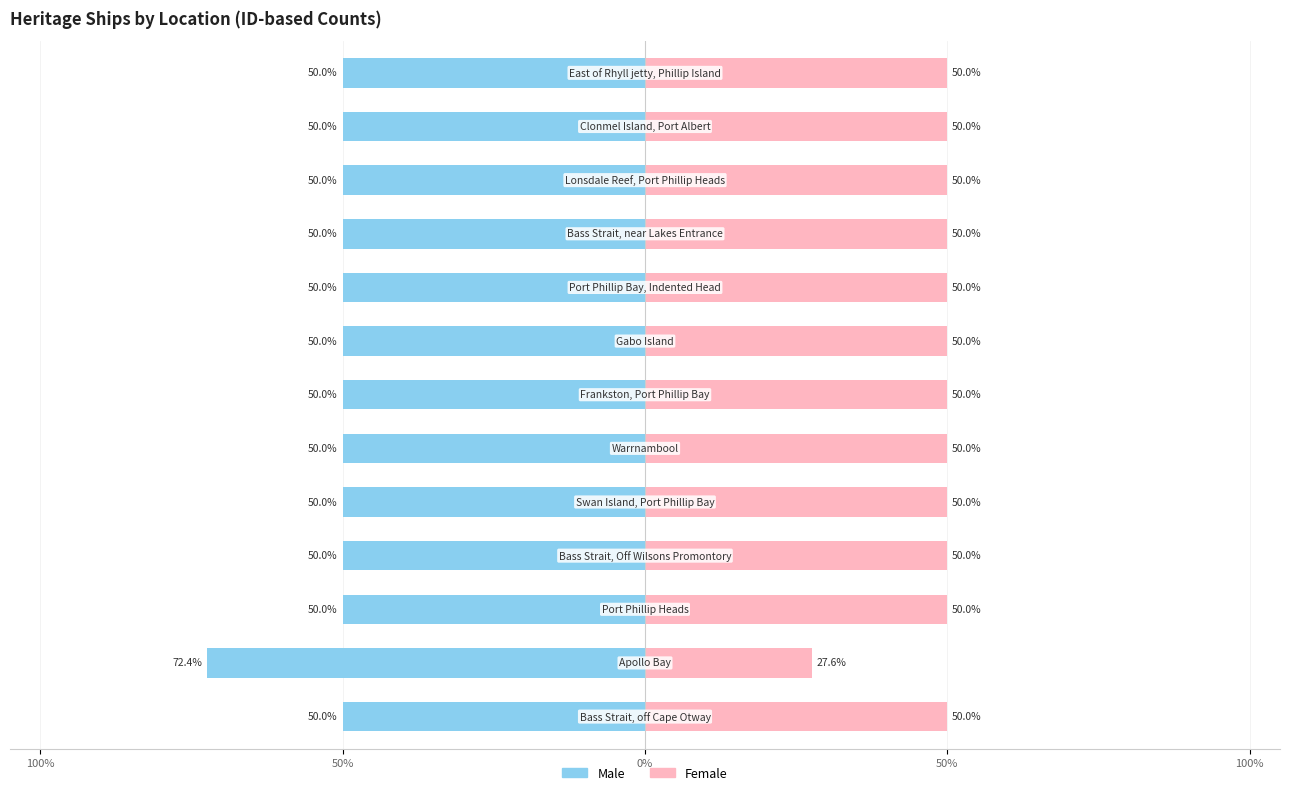

Is it true that Female equals 50.0 at 5?

True